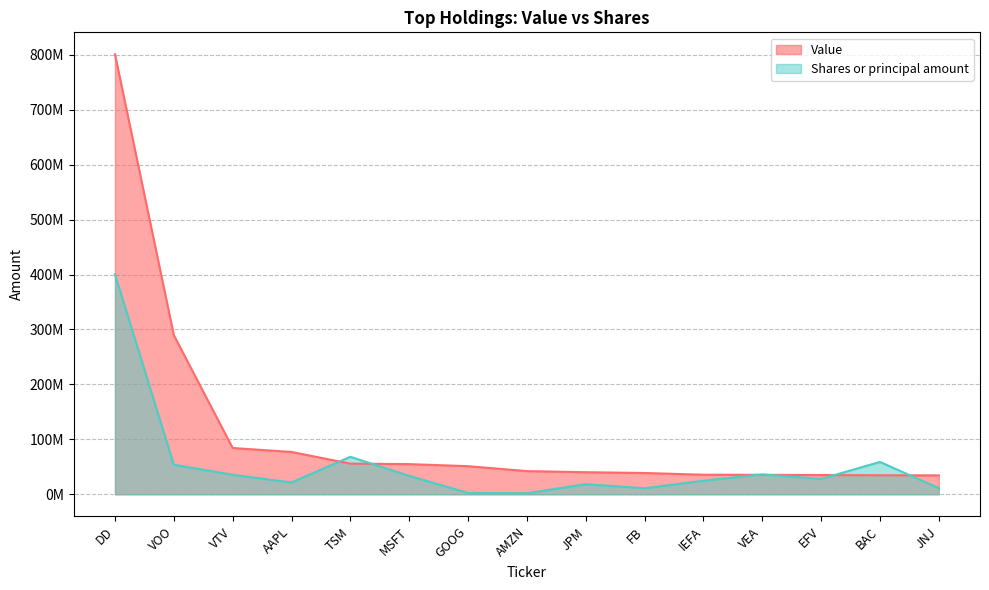

What is the lowest value of the Value series?

34402000.0